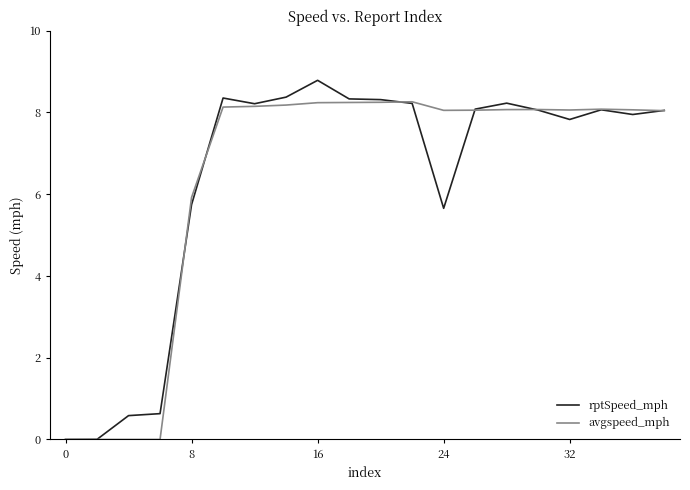

Rank the series by their maximum value, from highest to lowest.

rptSpeed_mph, avgspeed_mph